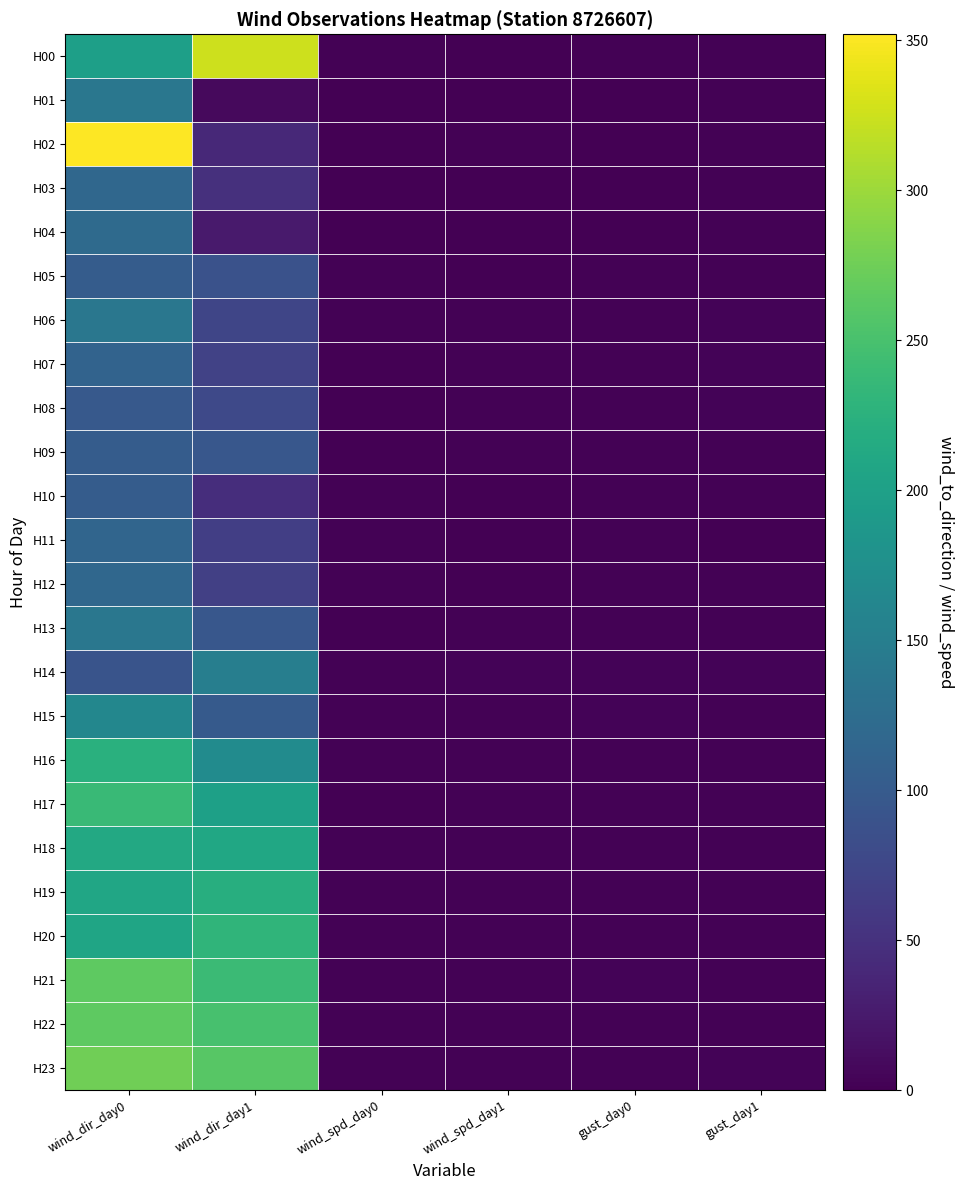

What is the spread (max minus min) of values at wind_dir_day0?

260.0